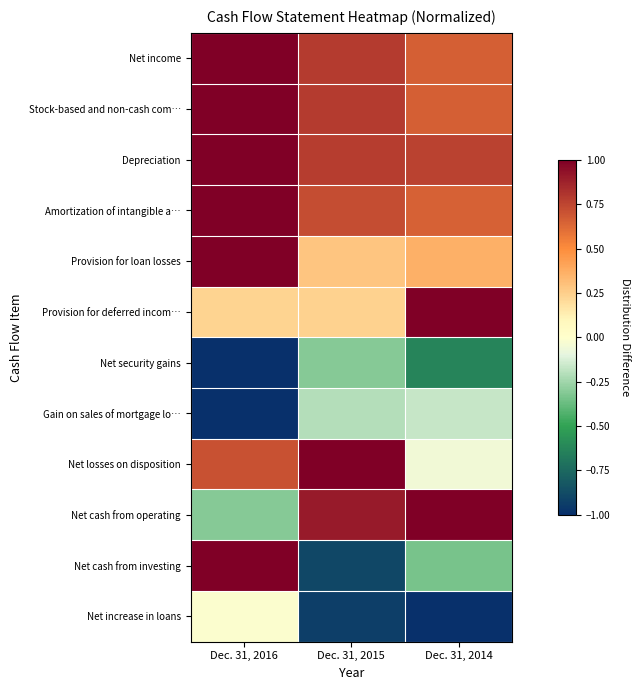

Rank the series at Dec. 31, 2015 from lowest to highest value.

Net increase in loans, Net cash from investing, Net security gains, Gain on sales of mortgage lo…, Provision for deferred incom…, Provision for loan losses, Amortization of intangible a…, Depreciation, Net income, Stock-based and non-cash com…, Net cash from operating, Net losses on disposition